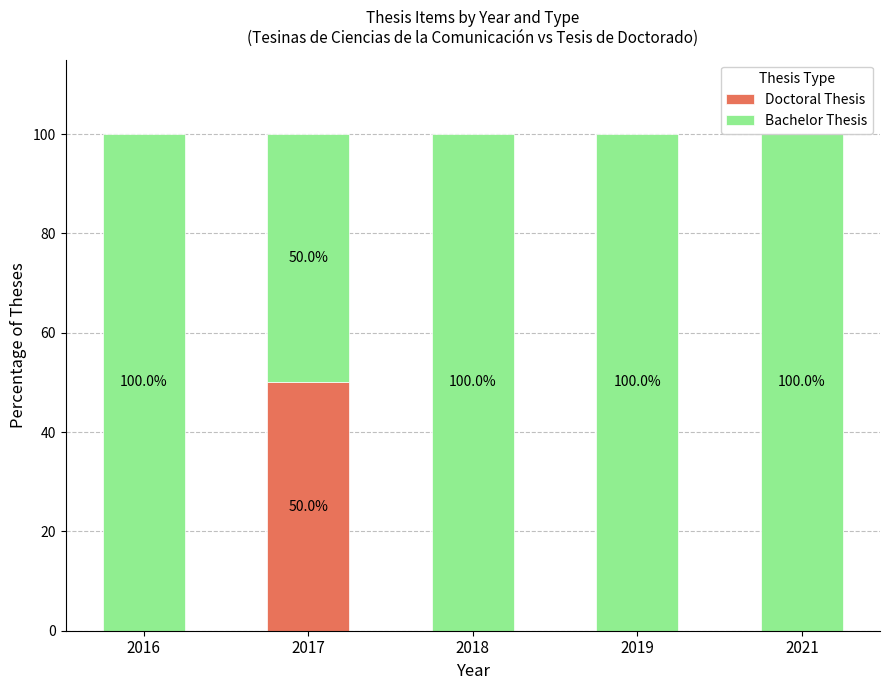

What is the average value of the Doctoral Thesis series?

10